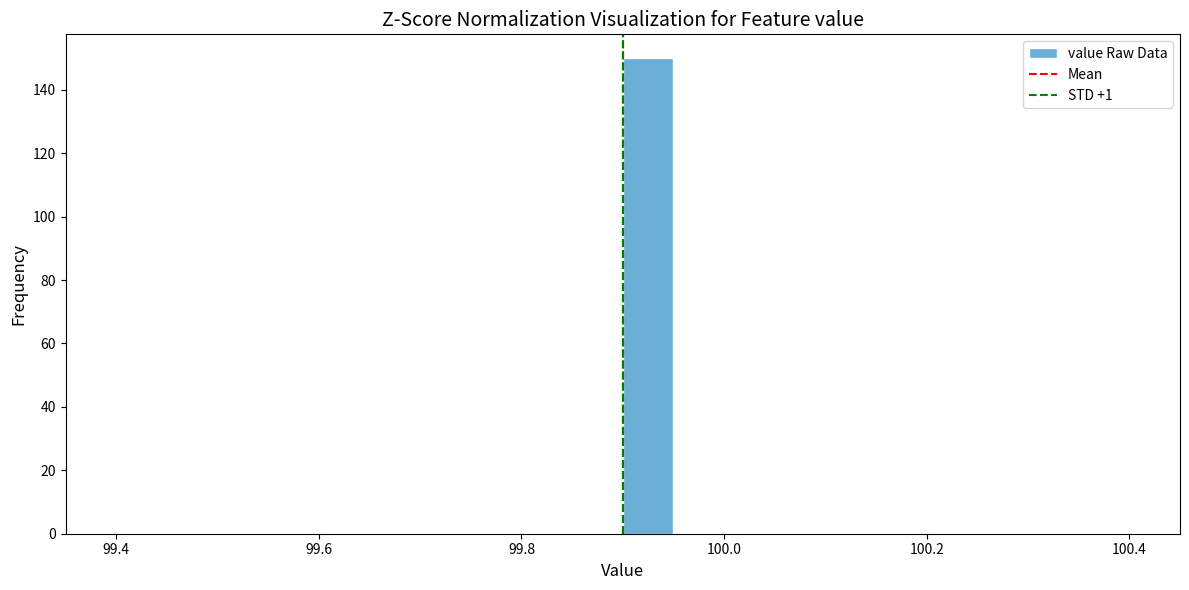

Read against the x-axis, roughly where is the centre of the tallest bar?

99.92